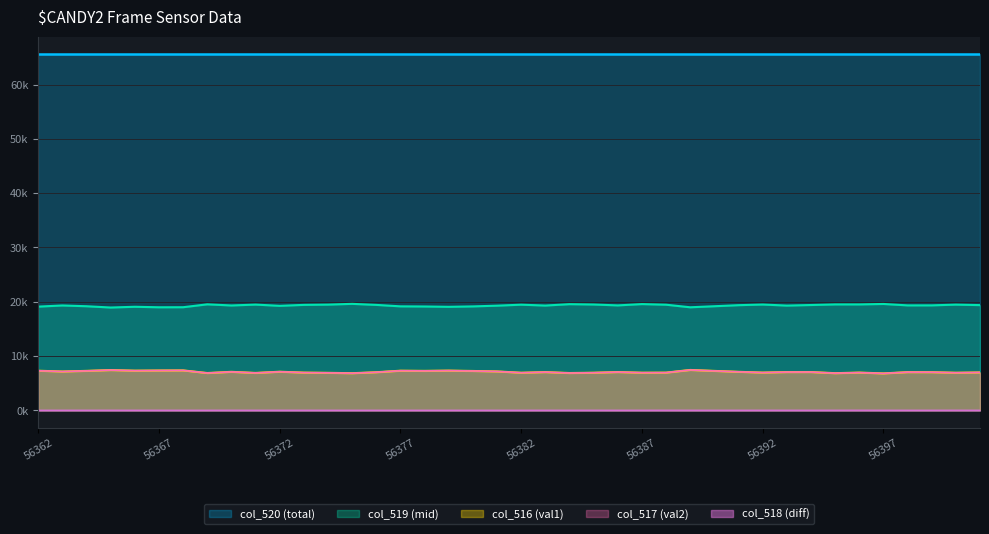

How many values in the col_518 (diff) series exceed 0?

22